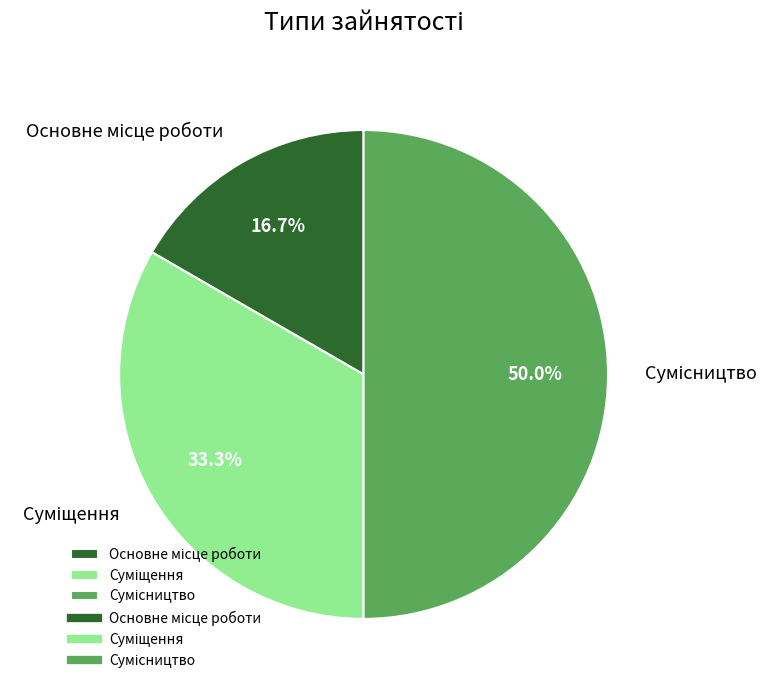

To the nearest percent, what is the combined percentage of Основне місце роботи and Суміщення?

50%